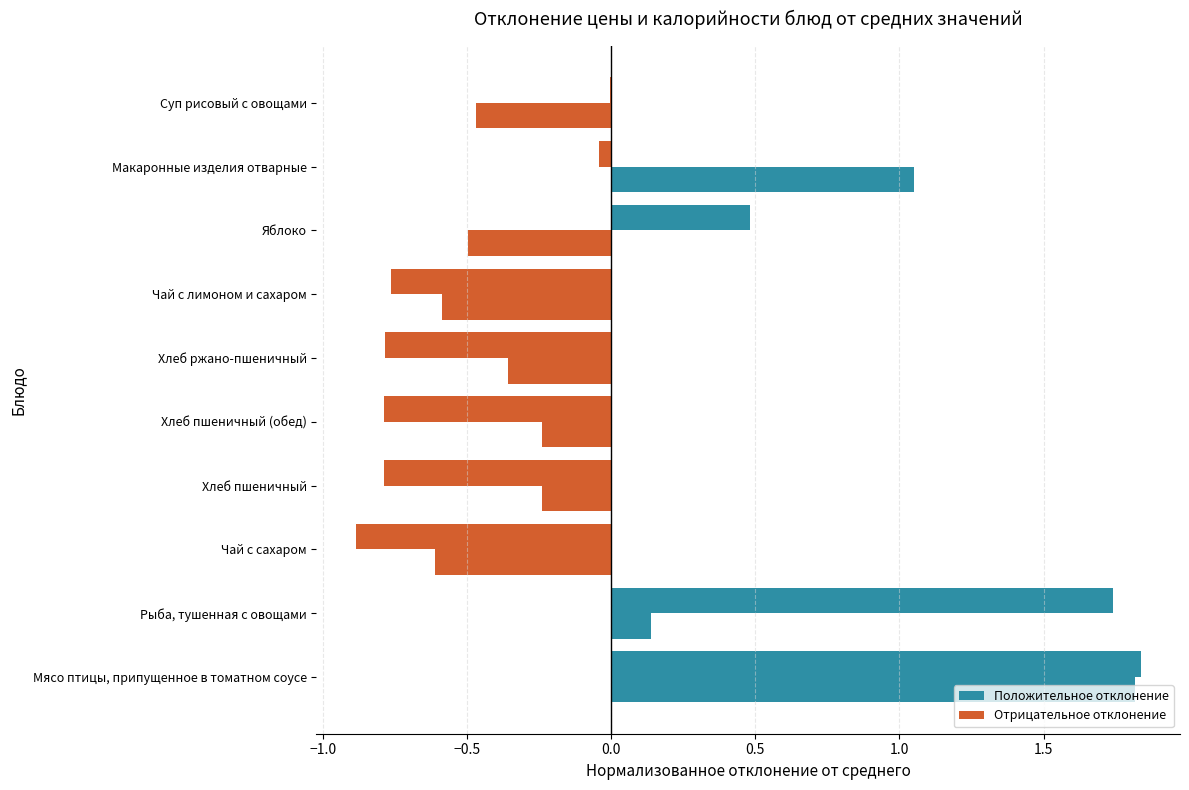

True or false: Цена has a value of 0.7 at Мясо птицы, припущенное в томатном соусе.

False